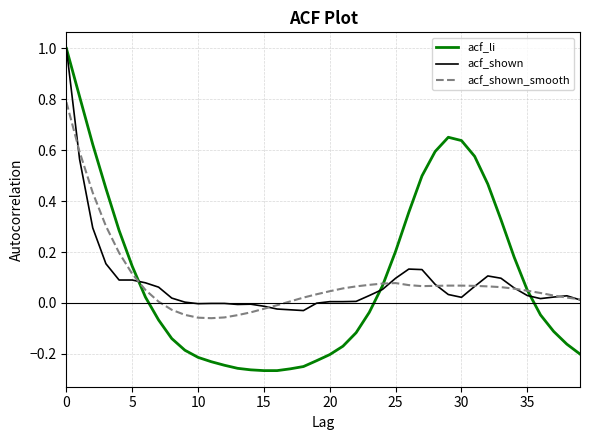

What is the maximum value for acf_li?

1.0